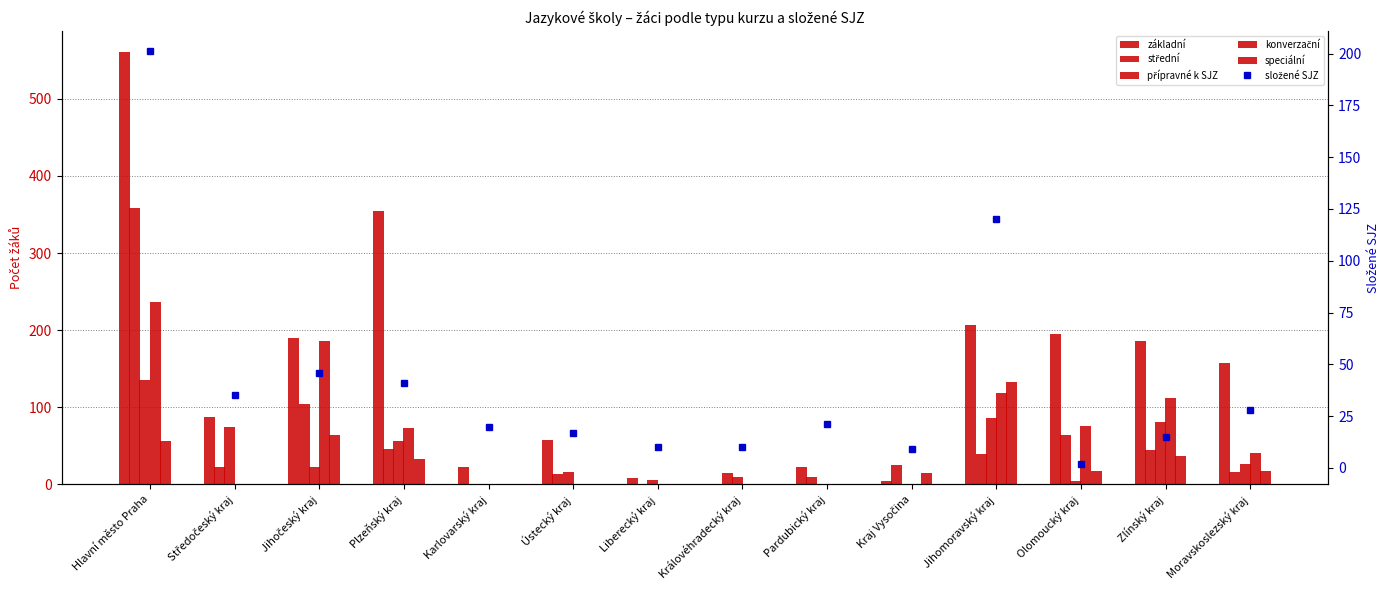

What is the value of the konverzační bar at the 12th from the left?

76